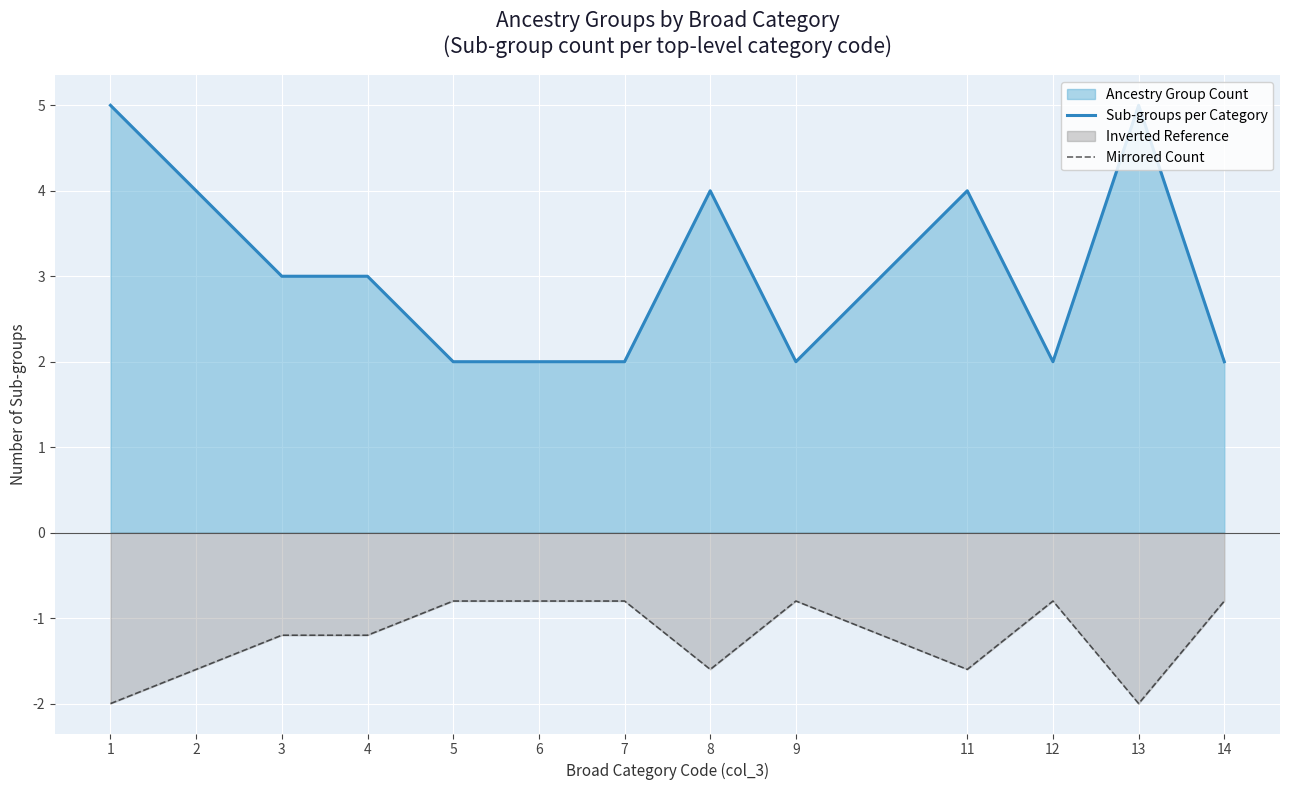

Where is the first local maximum for Mirrored Count?

9